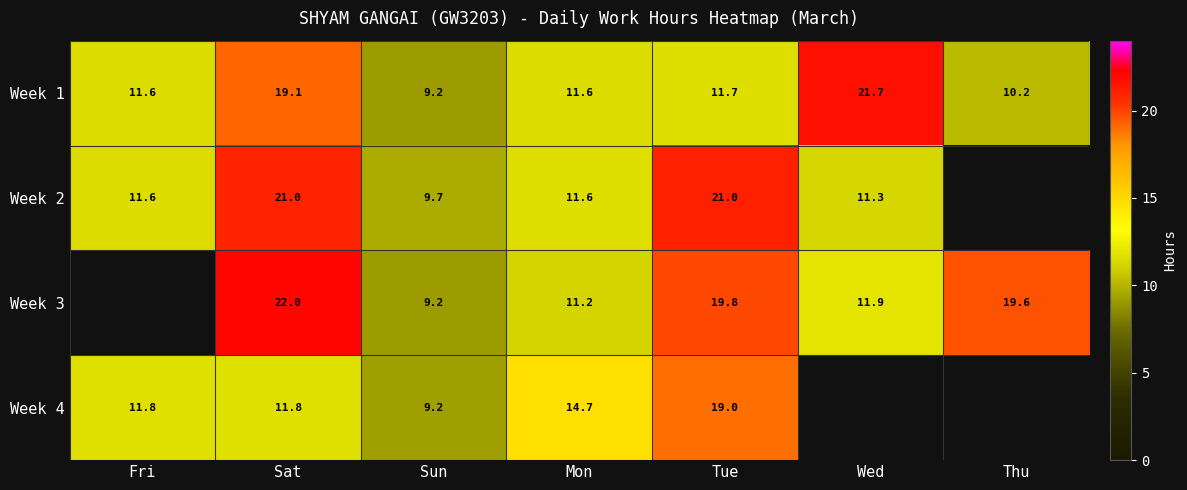

What is the difference between the maximum and minimum values in the Week 1 series?

12.5